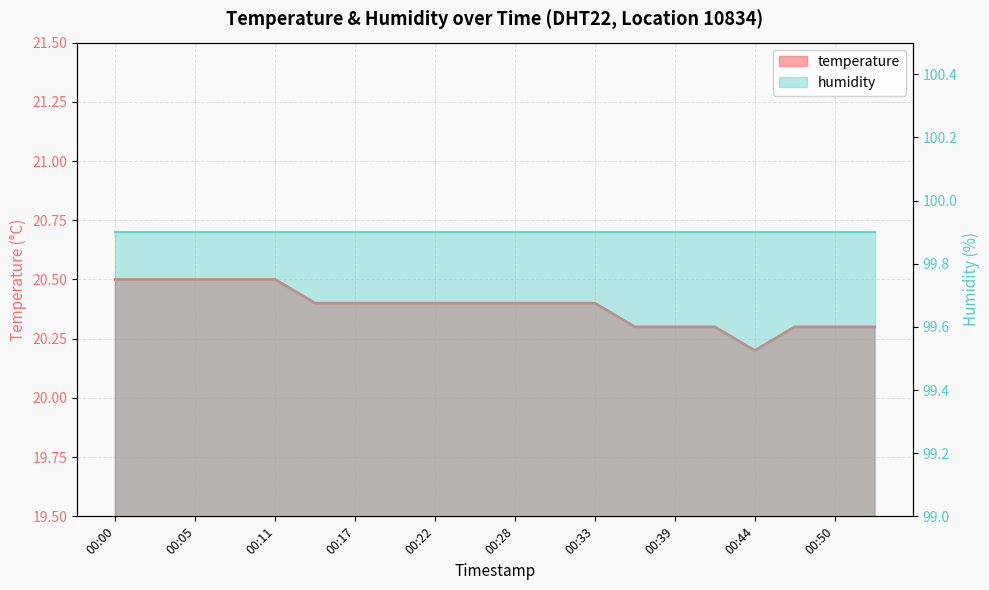

What is the sum of the values at 00:22 and 00:25?

40.8